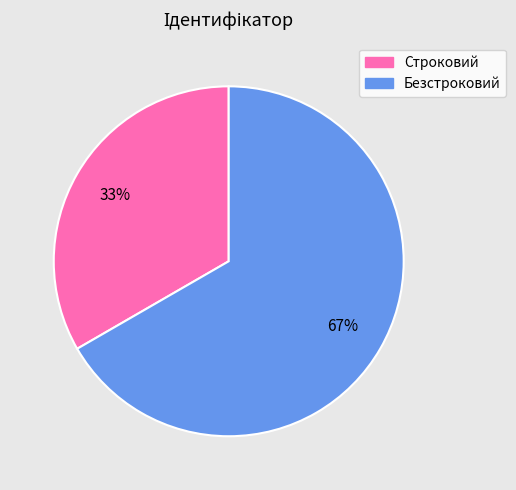

How many segments does this pie chart have?

2